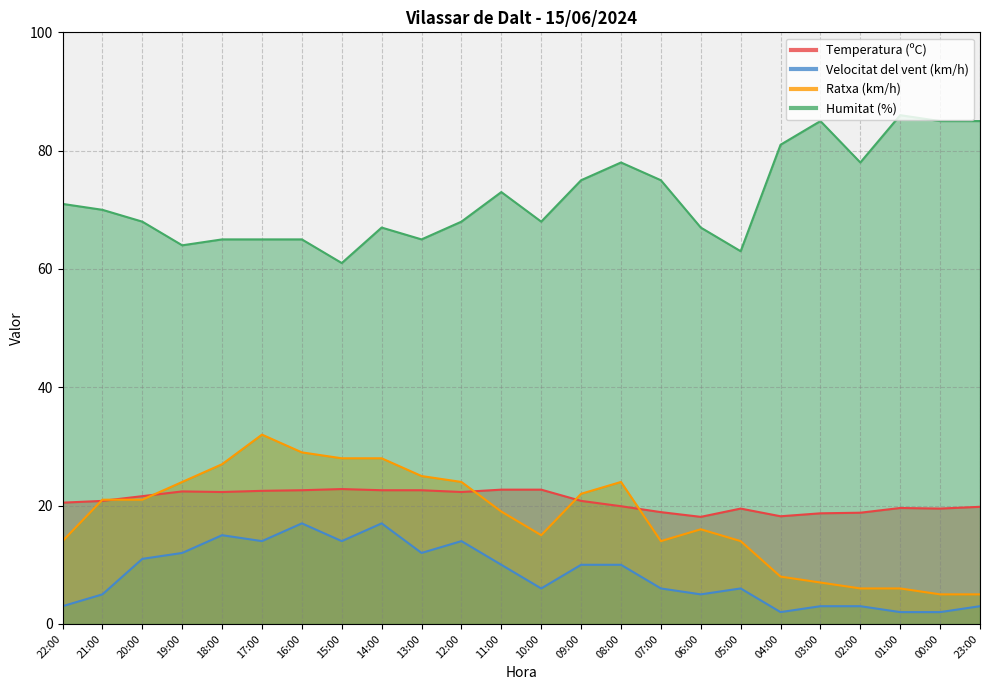

What are all the series names shown in the legend?

Temperatura (ºC), Velocitat del vent (km/h), Ratxa (km/h), Humitat (%)